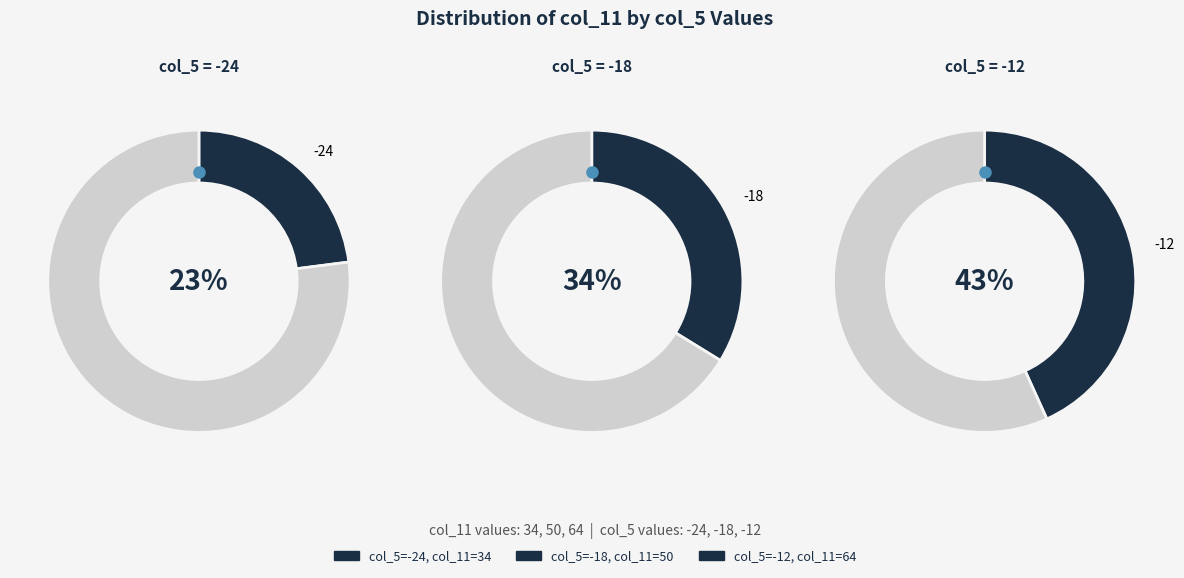

What is the change in value from -24 to -12?

+30